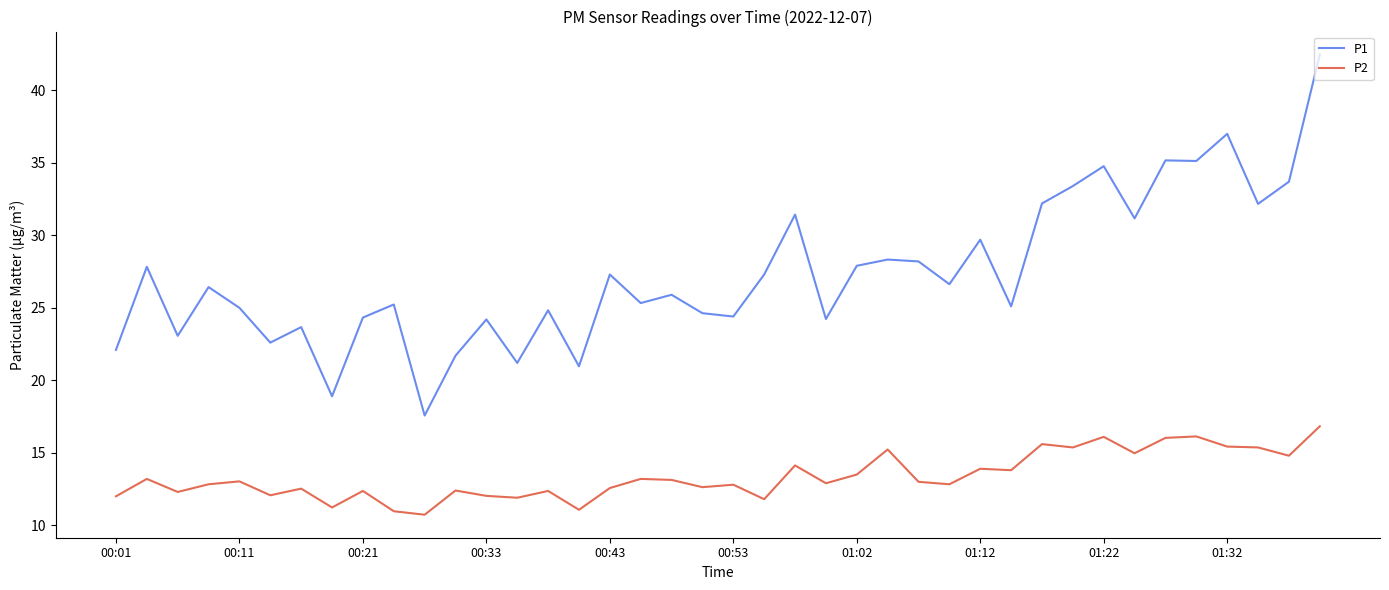

What is the difference between the maximum and minimum values in the P1 series?

24.9